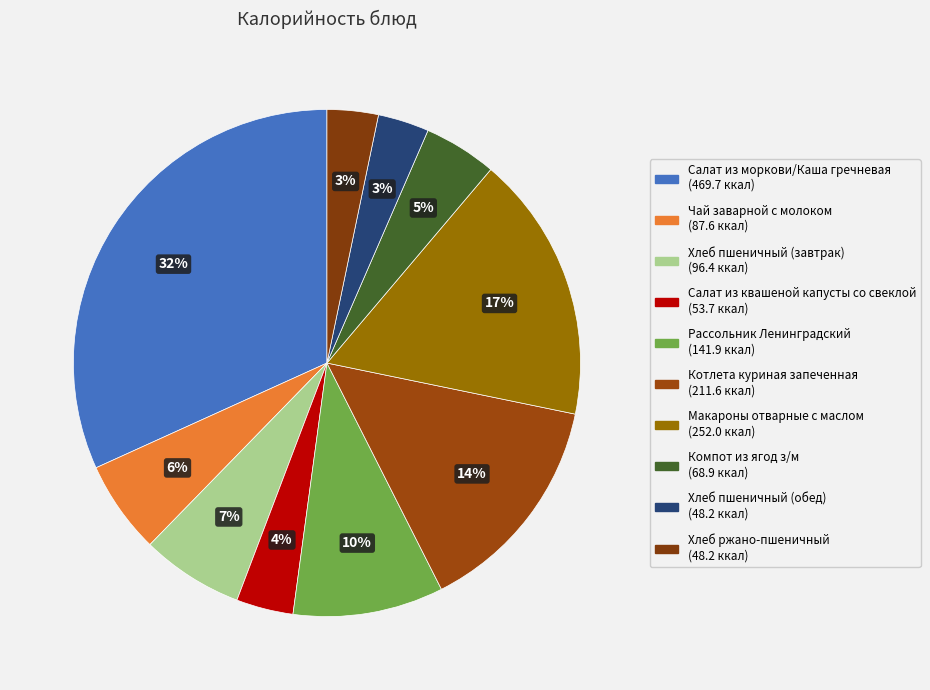

Is it true that Хлеб пшеничный (обед) is 3% of the pie?

True